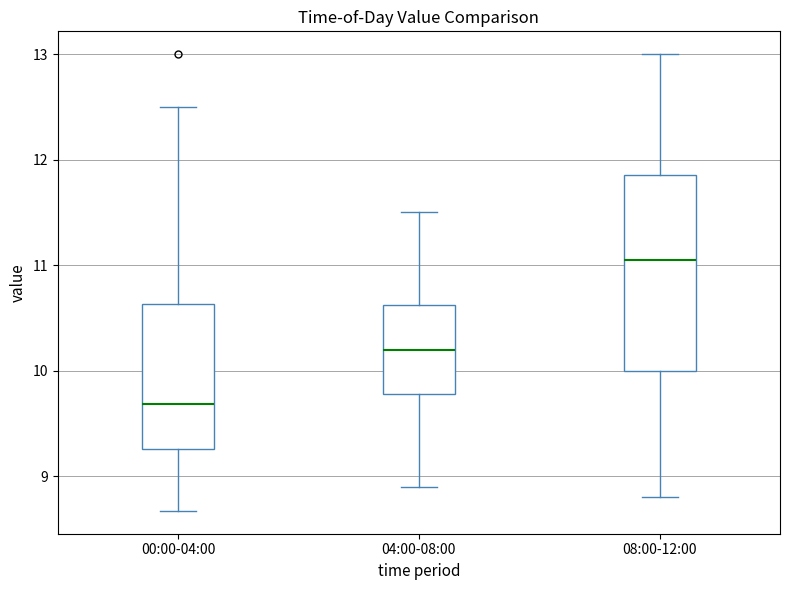

Where does the median line of the box for 08:00-12:00 sit on the y-axis? The values are not printed on the chart, so give them approximately, as read against the axis.

11.1